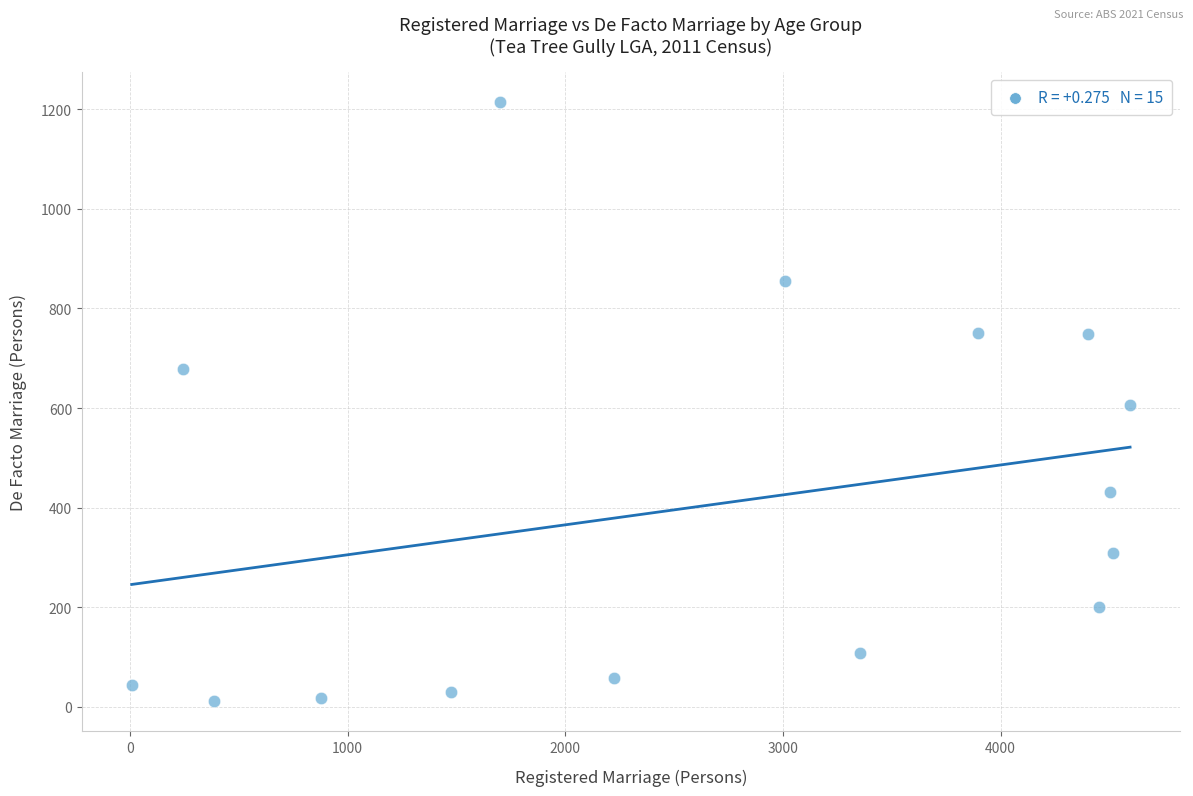

What is the range of X values (max minus min)?

4587